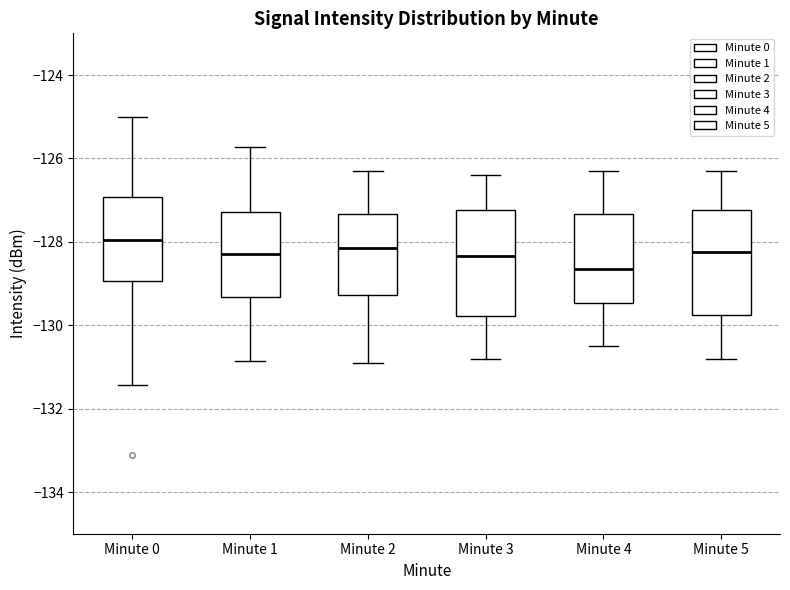

Reading left to right, read every box against the y-axis: the position of its median line, the range the box covers, and the ends of its whiskers. The values are not printed on the chart, so give them approximately, as read against the axis.

Minute 0: median -128.0, box -129.0 to -127.0, whiskers -131.4 to -125.0
Minute 1: median -128.2, box -129.4 to -127.2, whiskers -130.8 to -125.8
Minute 2: median -128.2, box -129.2 to -127.4, whiskers -130.8 to -126.2
Minute 3: median -128.4, box -129.8 to -127.2, whiskers -130.8 to -126.4
Minute 4: median -128.6, box -129.4 to -127.4, whiskers -130.4 to -126.2
Minute 5: median -128.2, box -129.8 to -127.2, whiskers -130.8 to -126.2